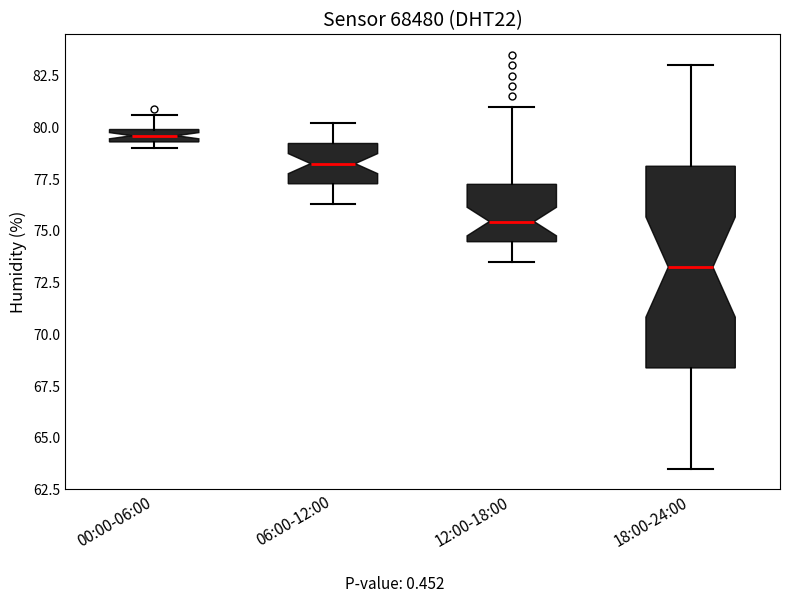

Where is the lower edge of the box for 06:00-12:00 on the y-axis? The values are not printed on the chart, so give them approximately, as read against the axis.

77.5